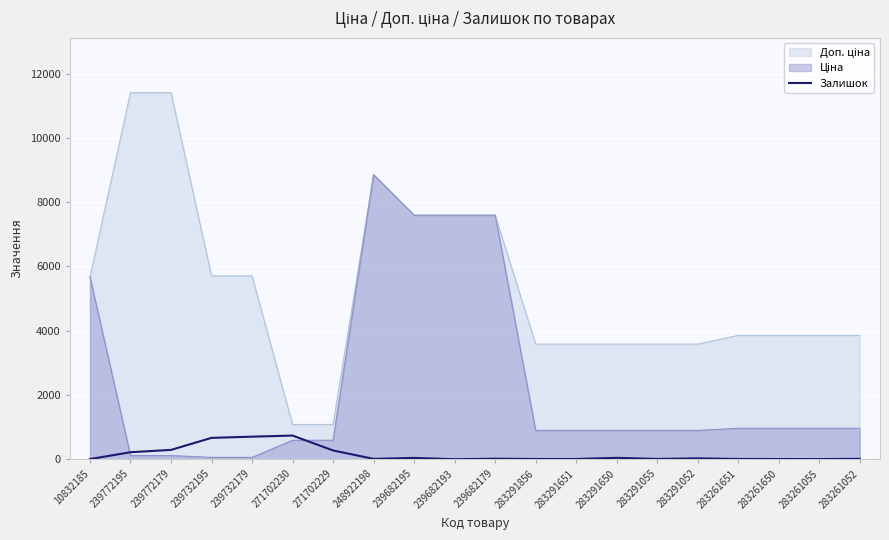

Is it true that the value at 271702229 is 273?

True